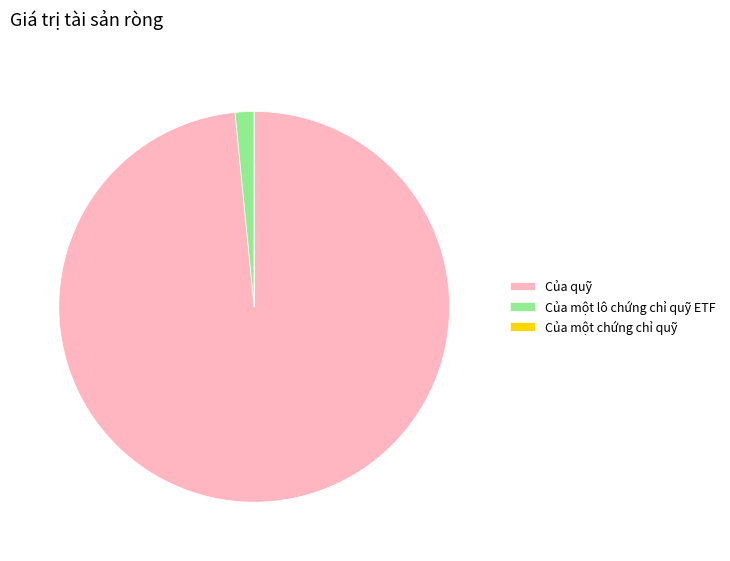

What is the ratio of the value at Của quỹ to the value at Của một lô chứng chỉ quỹ ETF?

63.0